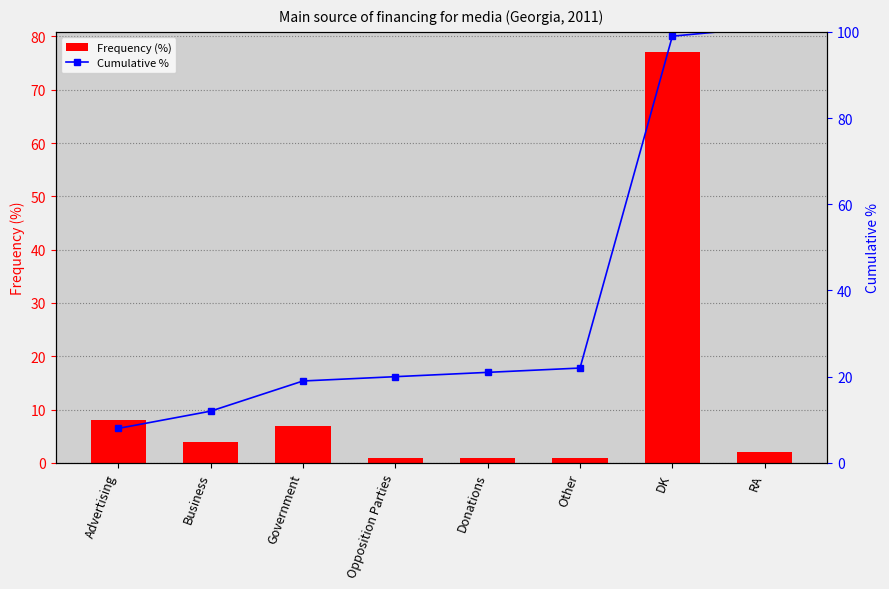

How many categories are shown in the chart?

8